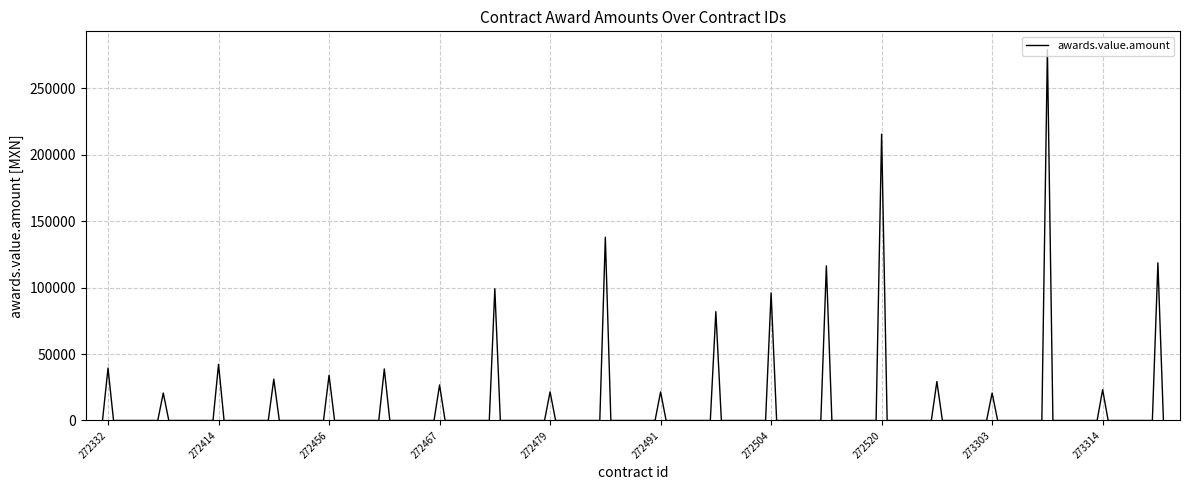

What is the difference between the maximum and minimum values?

278919.0